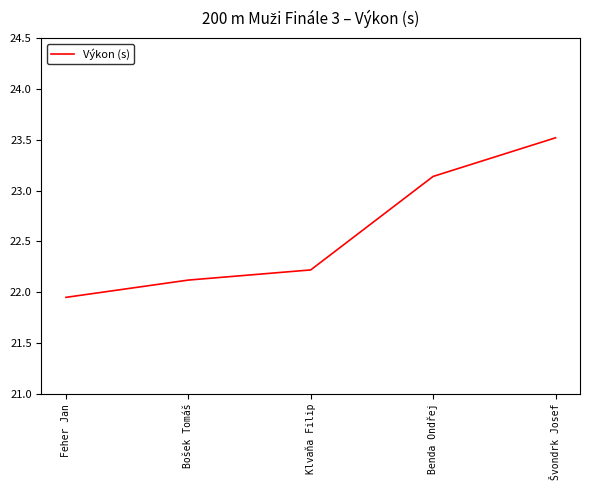

What is the average value?

22.6